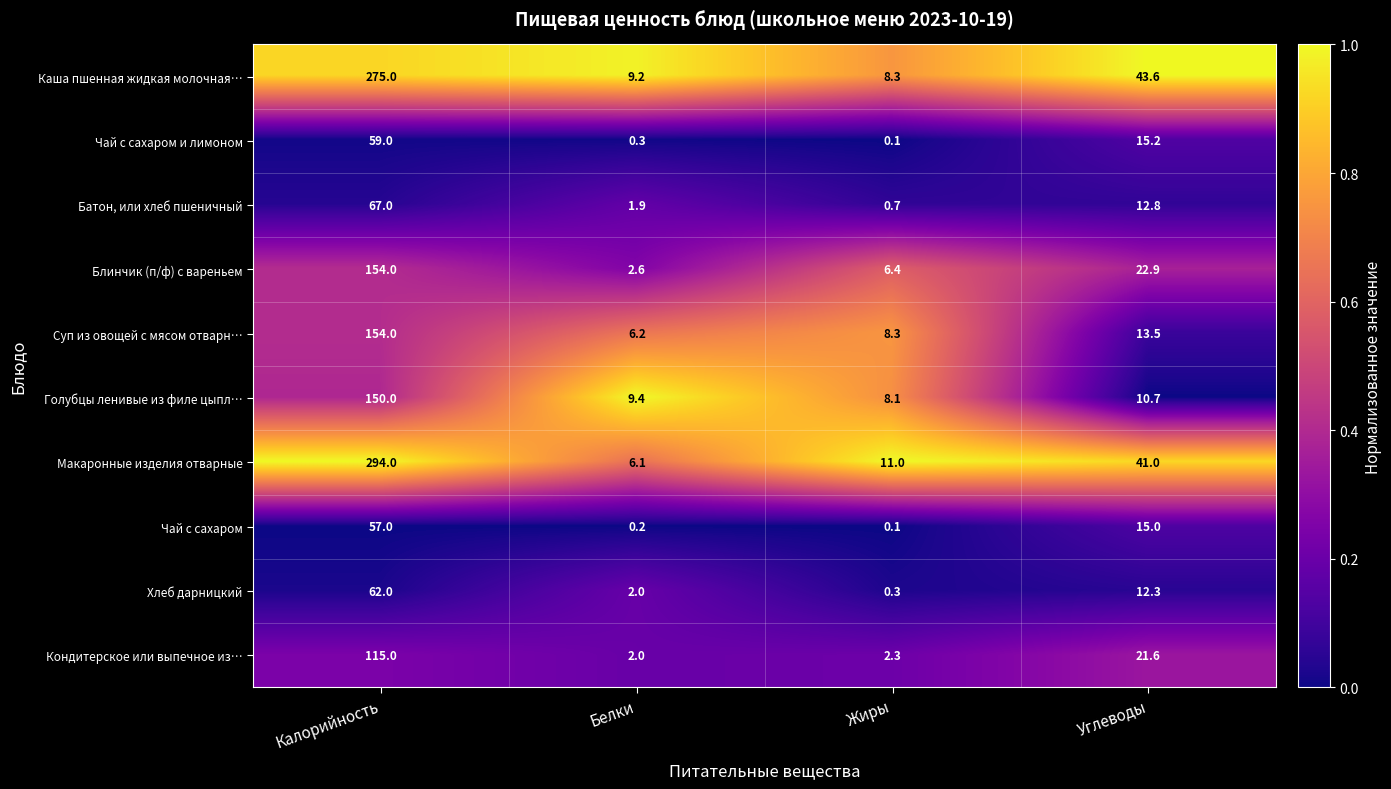

What is the difference between the maximum and second lowest values in the Суп из овощей с мясом отварн… series?

145.7